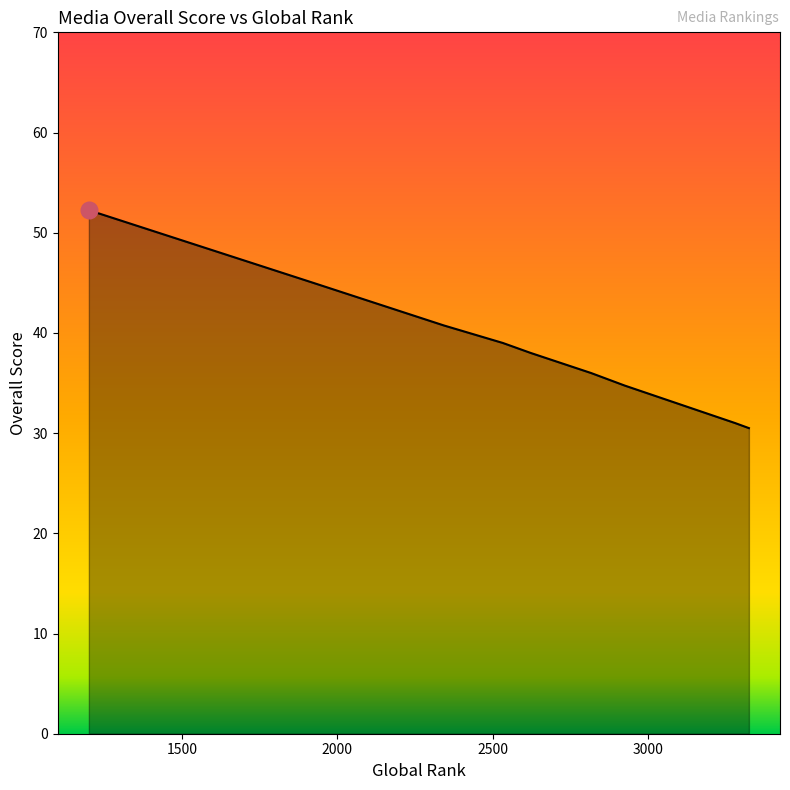

Count the number of data series in this chart.

1